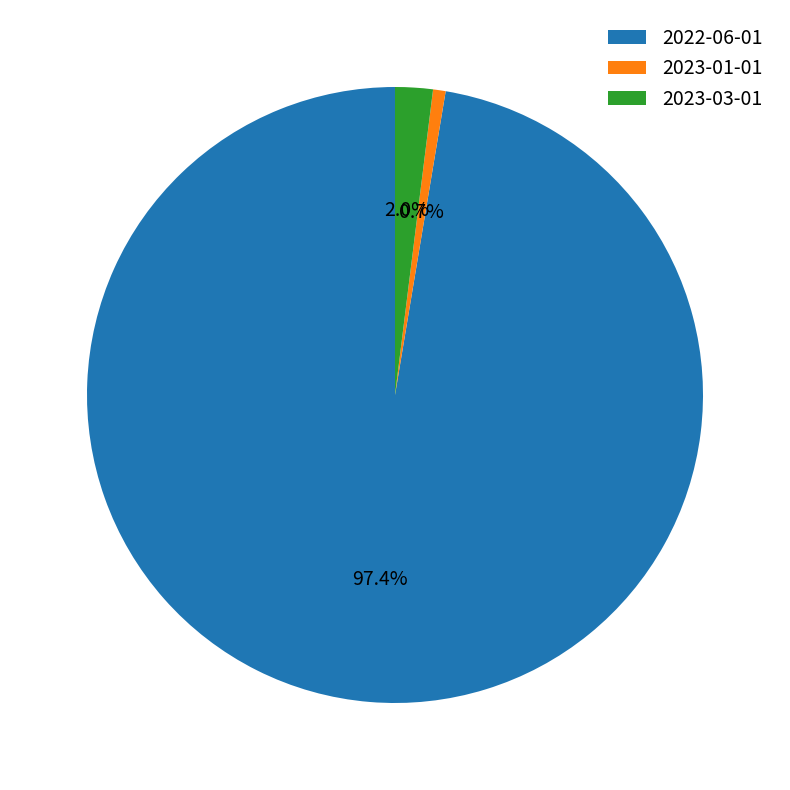

How many slices are in this pie chart?

3